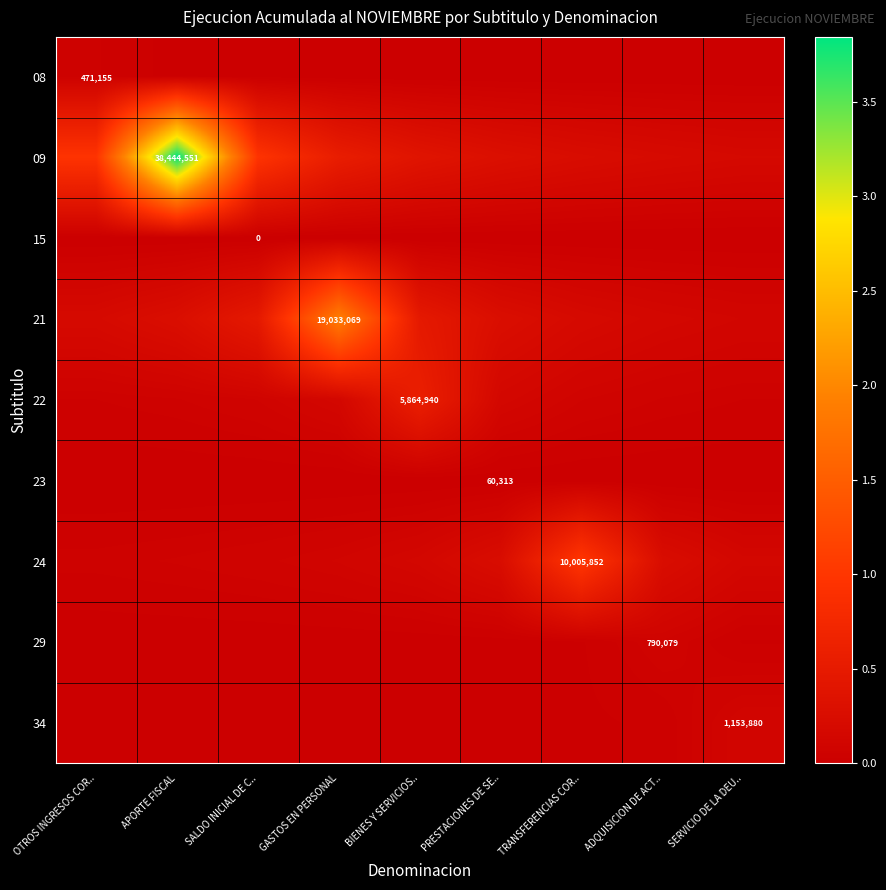

At which category is the sum across all series the highest?

APORTE FISCAL